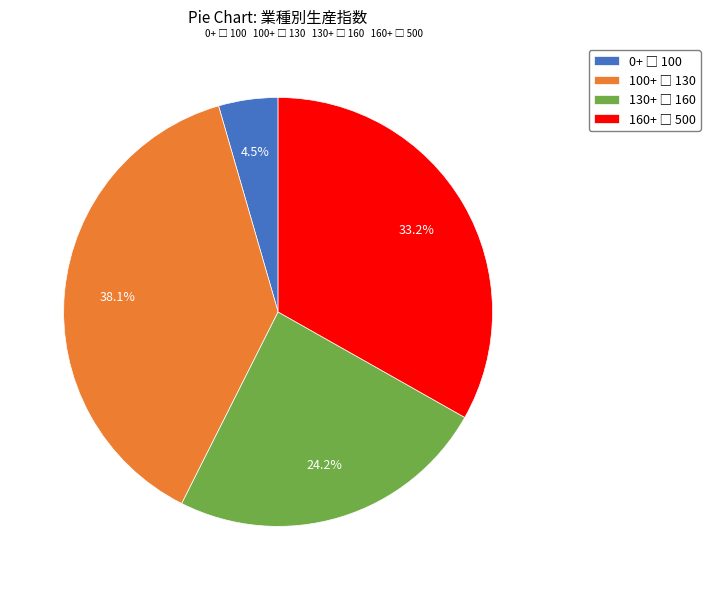

Is there a majority slice in this chart?

No